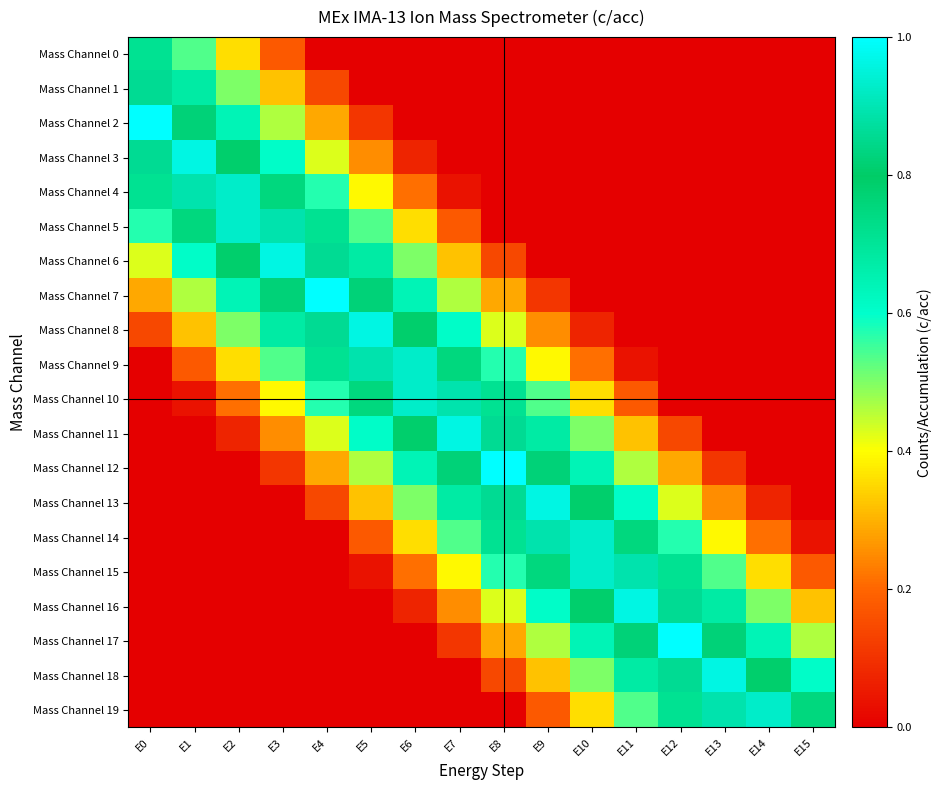

Count the number of data series in this chart.

20